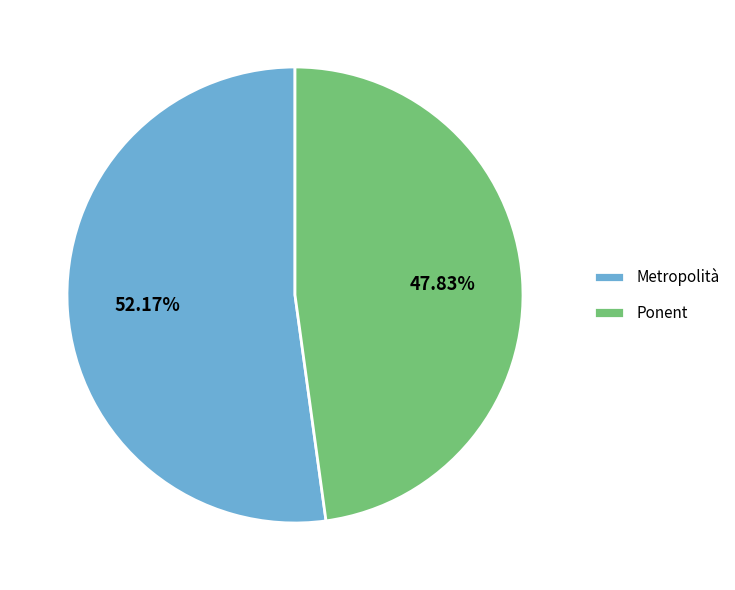

True or false: Metropolità accounts for 59% of the total.

False